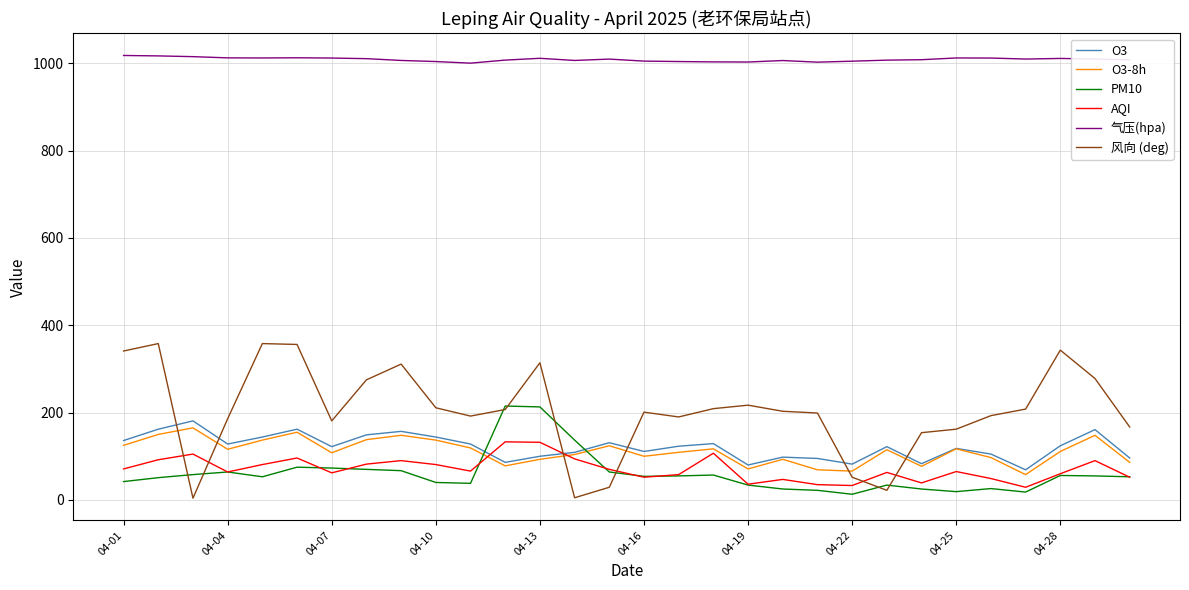

True or false: PM10 and O3 intersect in this chart.

True